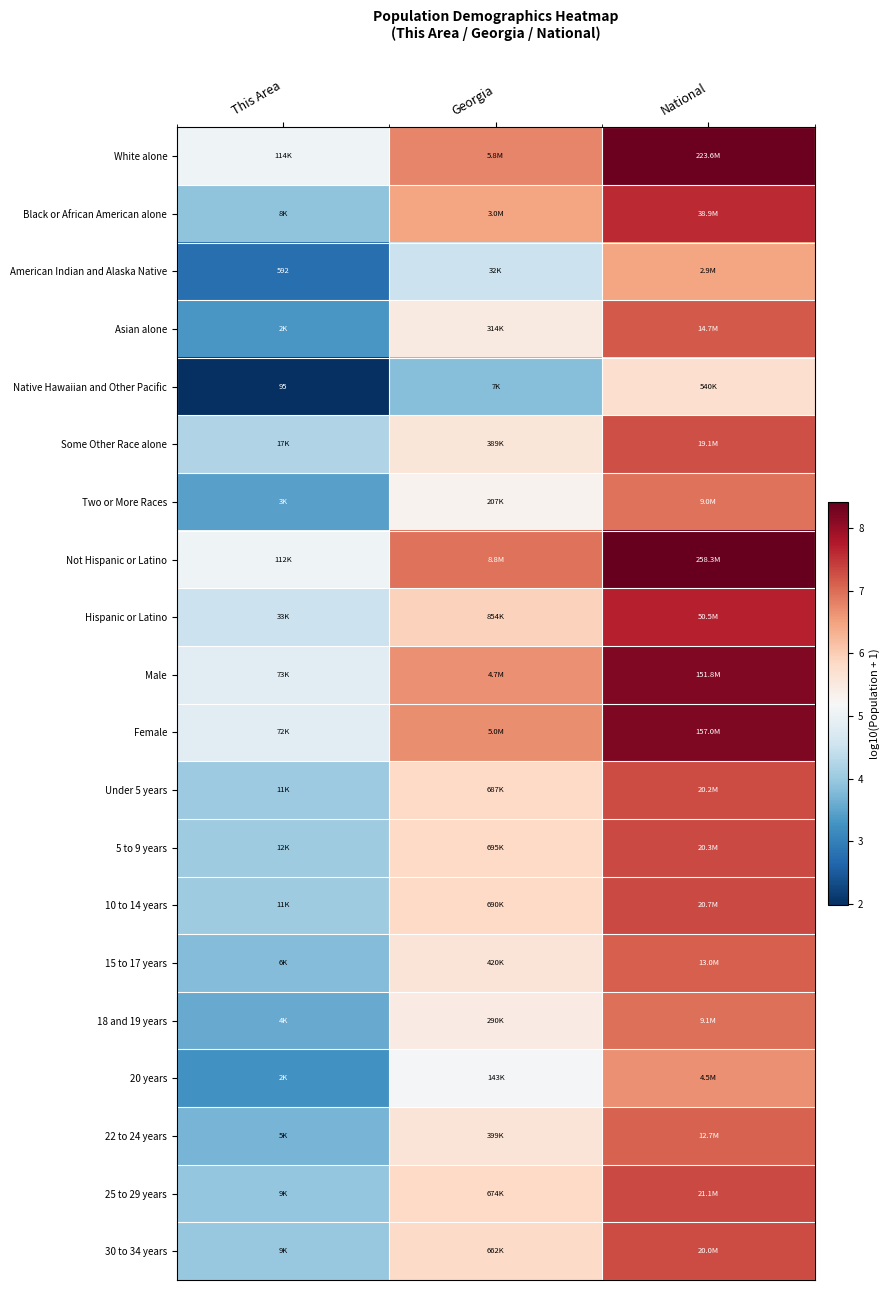

What is the total value across all series at Georgia?

115.2